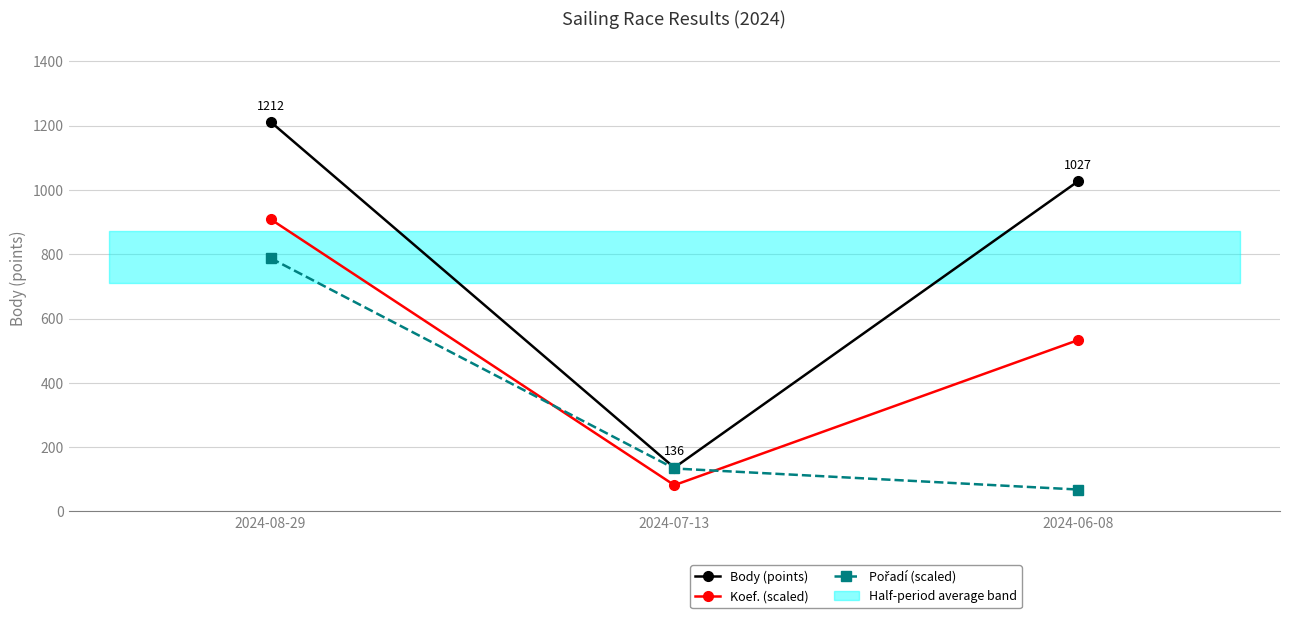

How many lines are shown in the chart?

3